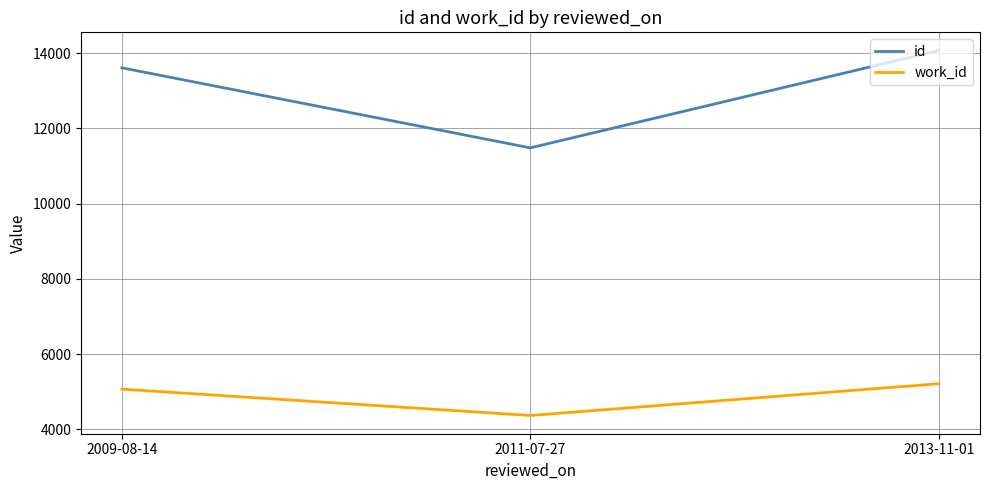

What is the difference between the work_id values at 2011-07-27 and 2013-11-01?

844